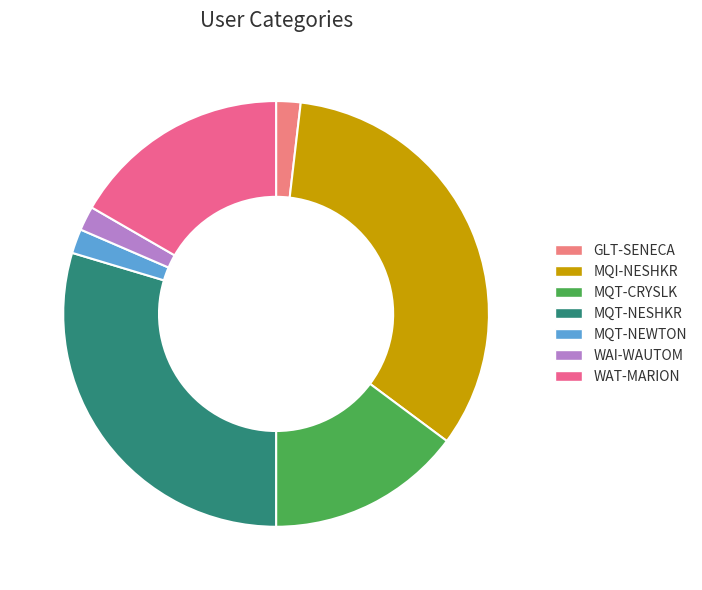

How many segments does this pie chart have?

7